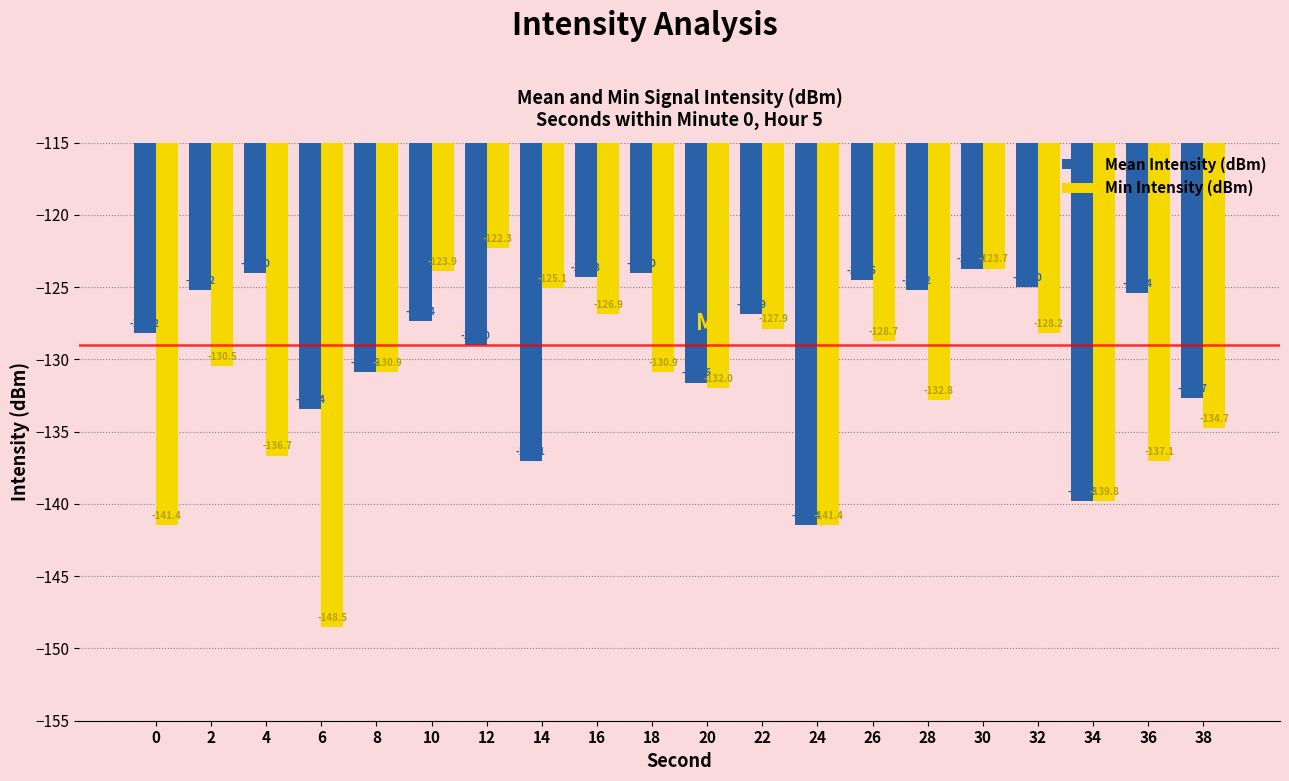

Is it true that Min Intensity (dBm) equals -183.9 at 34?

False